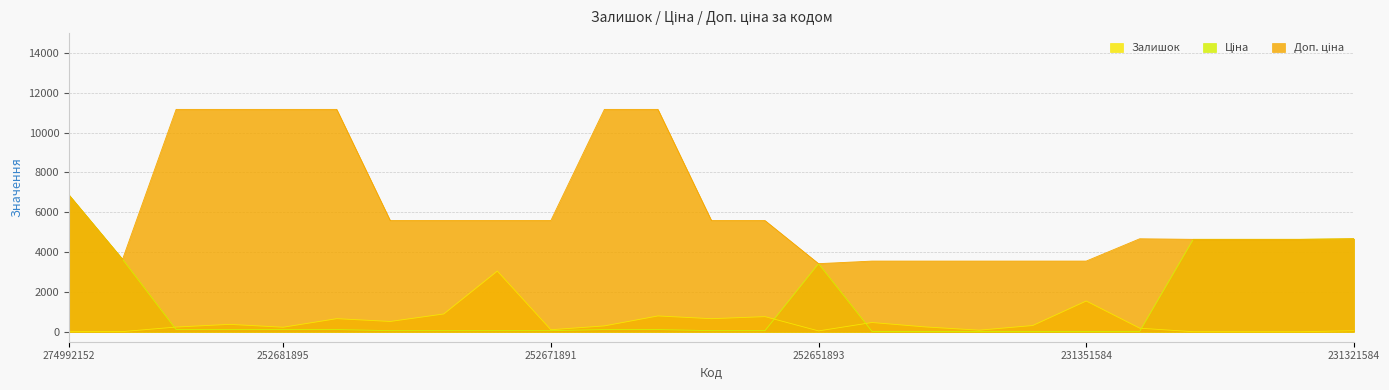

Count the number of categories in the chart.

25